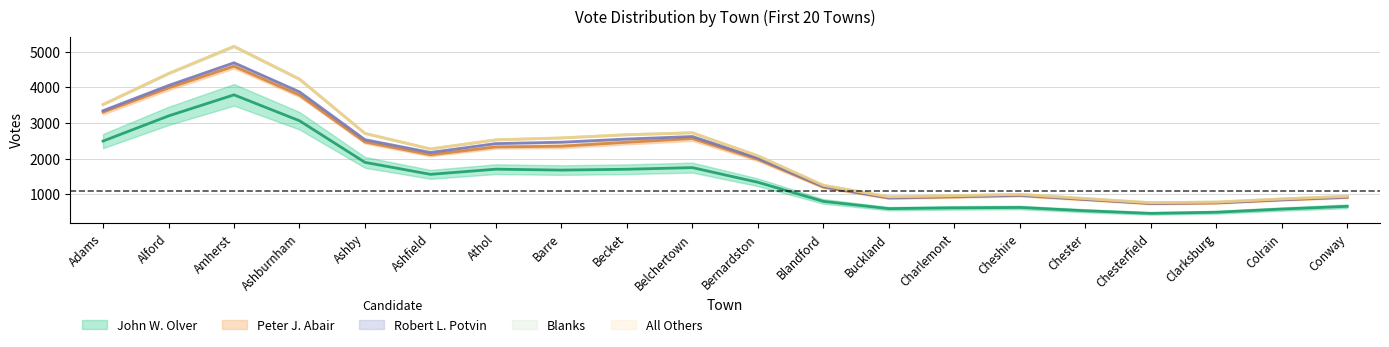

True or false: Peter J. Abair has more than 0 points higher than both neighbors.

True